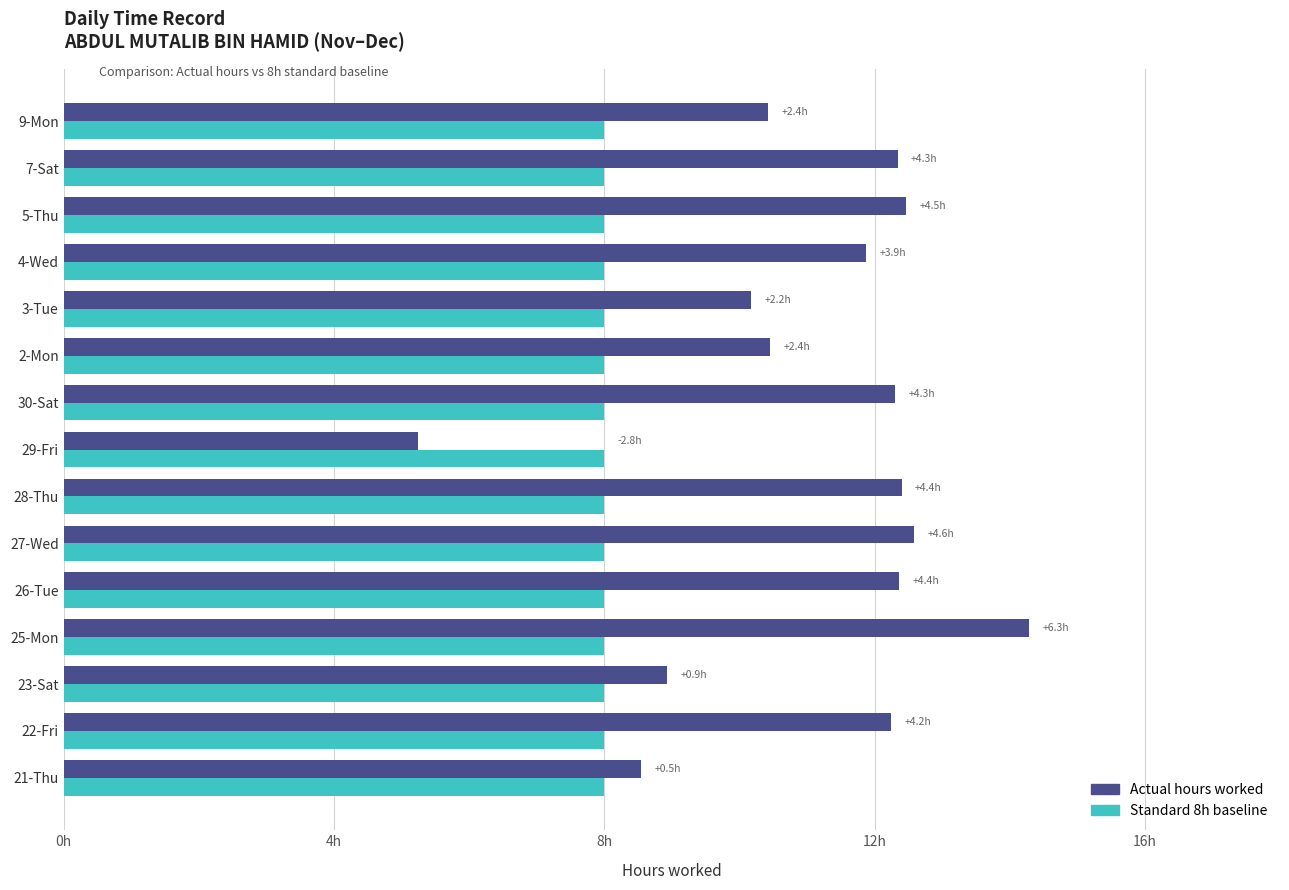

Which series has the widest spread of values?

Actual hours worked